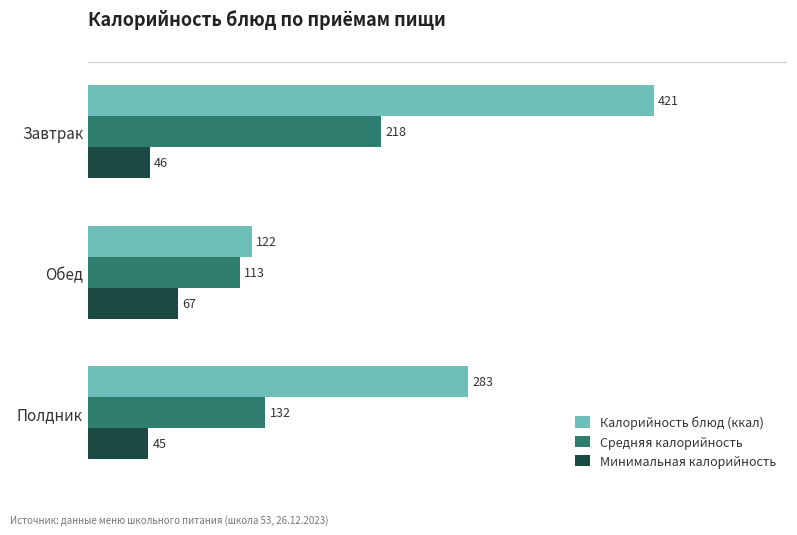

The value of Средняя калорийность at Завтрак is 141. True or false?

False